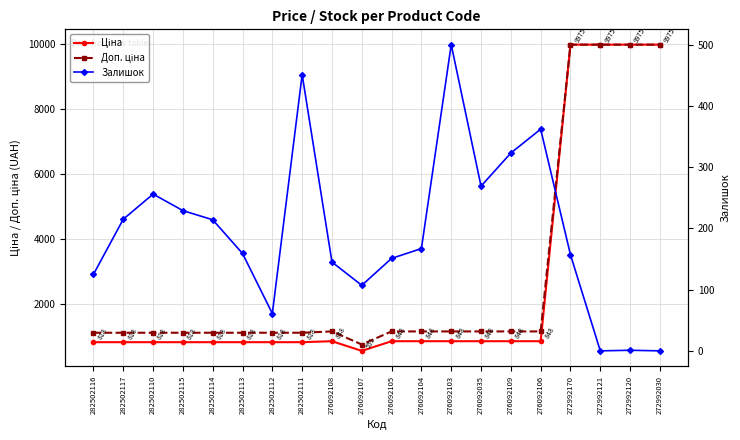

At which category is the sum across all series the highest?

272992170